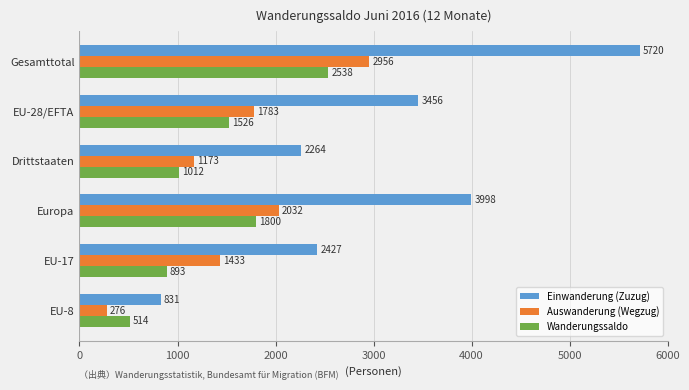

What is the approximate value of Wanderungssaldo at Europa, to the nearest 100?

1800